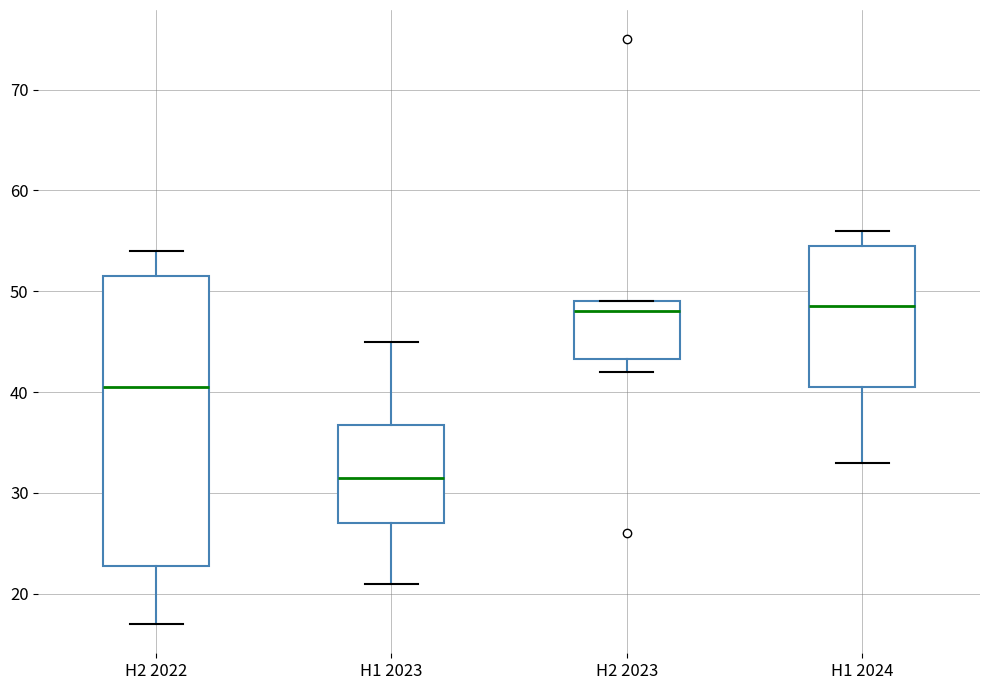

Reading left to right, read every box against the y-axis: the position of its median line, the range the box covers, and the ends of its whiskers. The values are not printed on the chart, so give them approximately, as read against the axis.

H2 2022: median 41, box 23 to 52, whiskers 17 to 54
H1 2023: median 32, box 27 to 37, whiskers 21 to 45
H2 2023: median 48, box 43 to 49, whiskers 42 to 49
H1 2024: median 49, box 41 to 55, whiskers 33 to 56